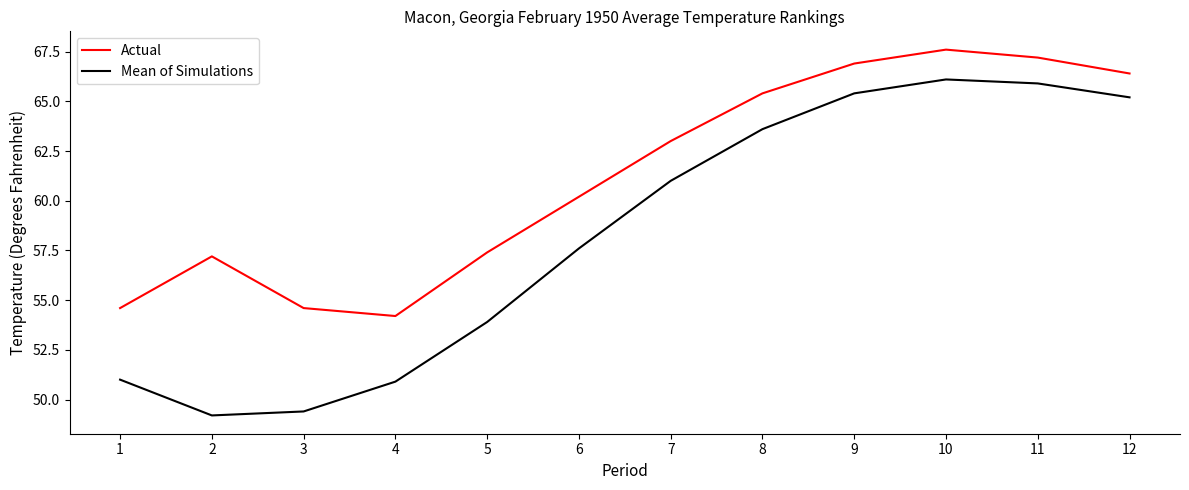

Rank the series by their maximum value, from highest to lowest.

Actual, Mean of Simulations